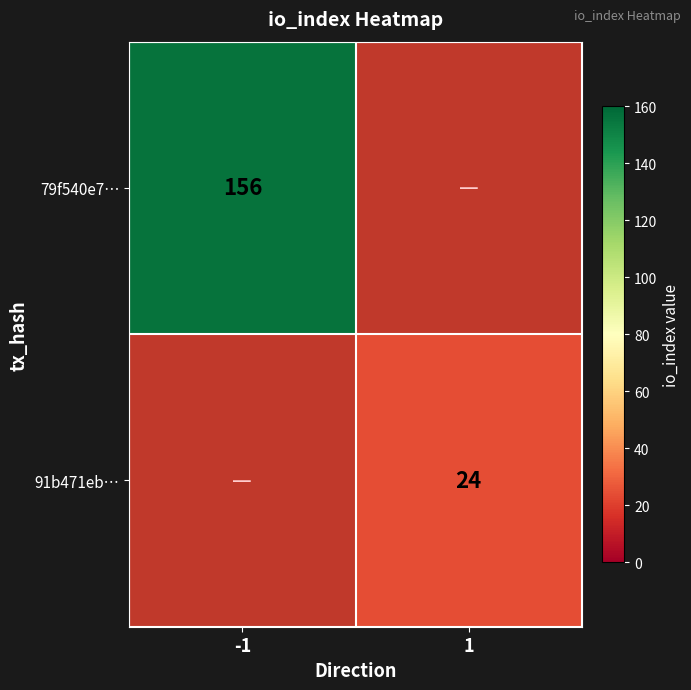

Is the value of 91b471eb… at 1 greater than the value of 79f540e7… at -1?

No